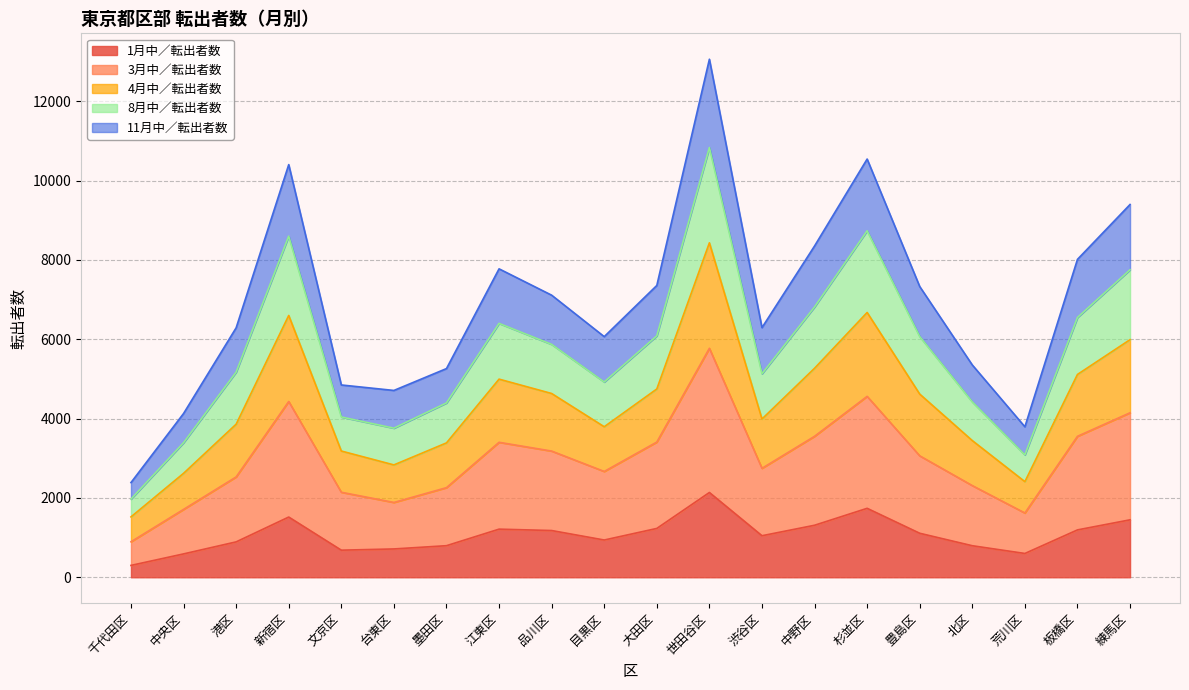

What is the label of the 19th point from the right?

中央区